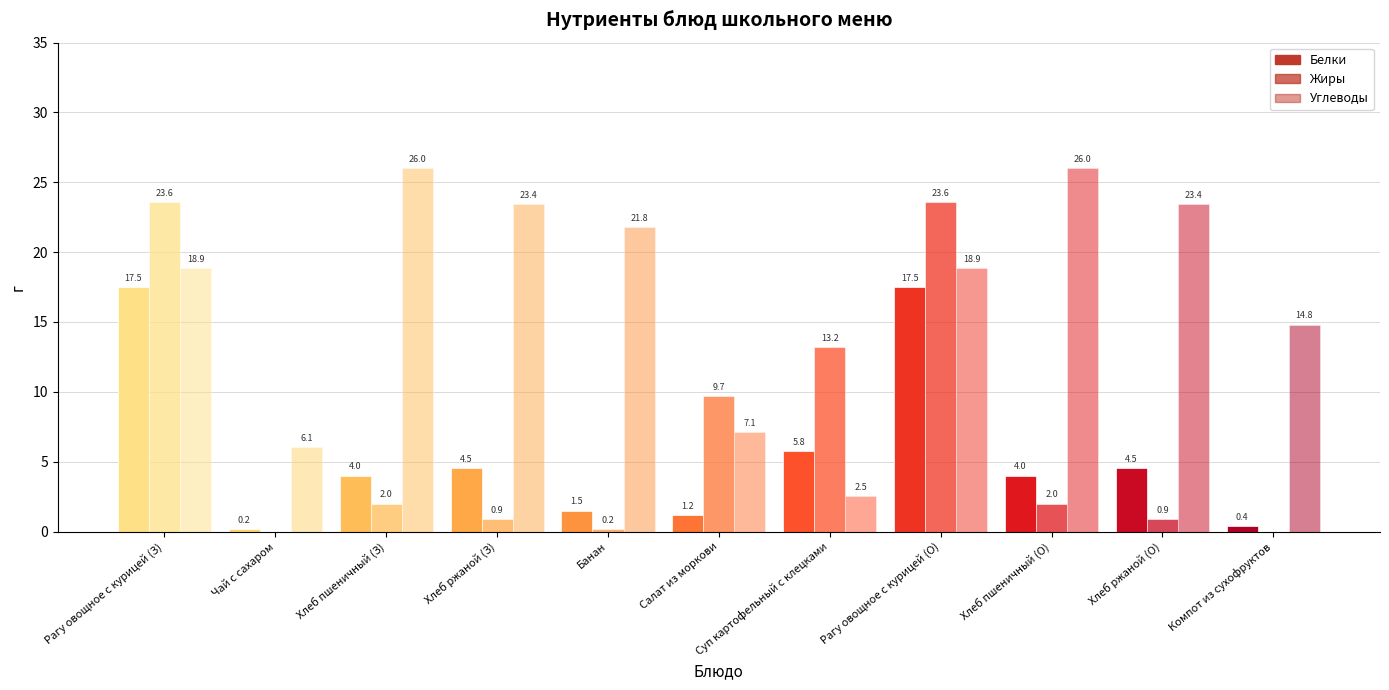

Count the number of categories in the chart.

11